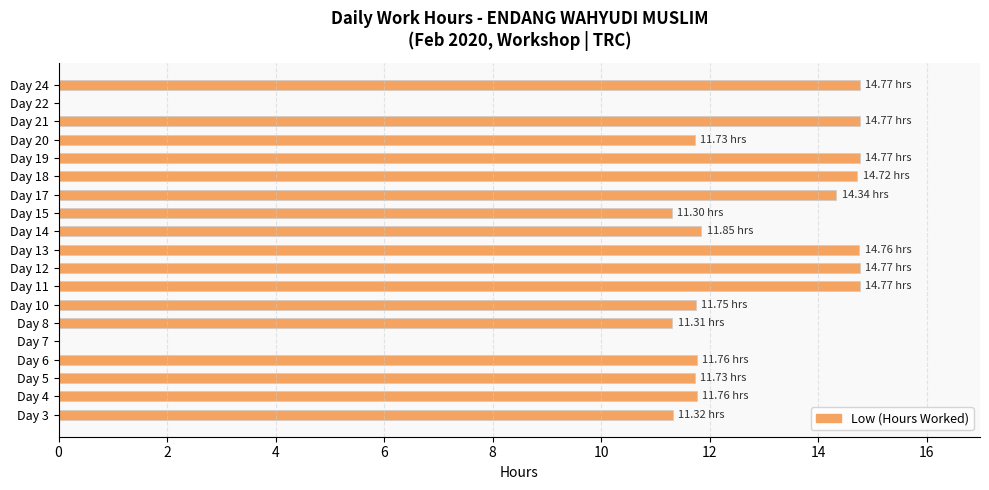

What is the change in value from Day 5 to Day 11?

+3.0